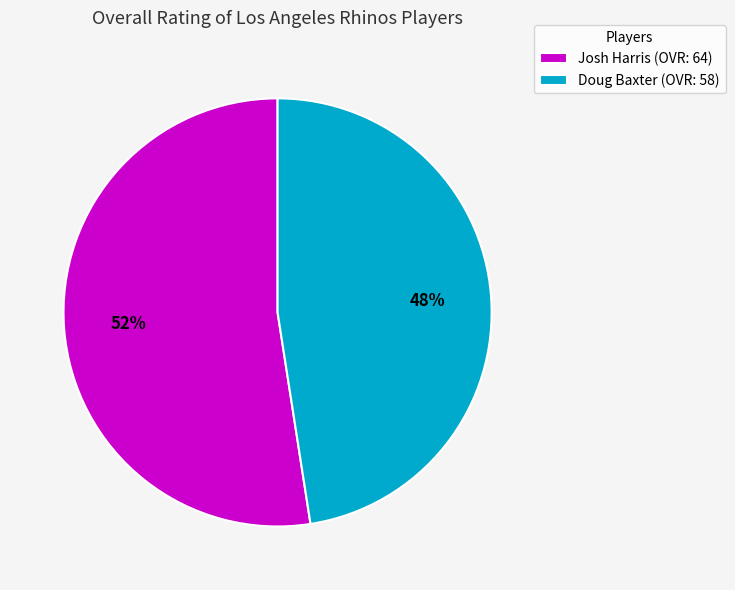

Is the sum of Doug Baxter (OVR: 58) and Josh Harris (OVR: 64) greater than half?

Yes